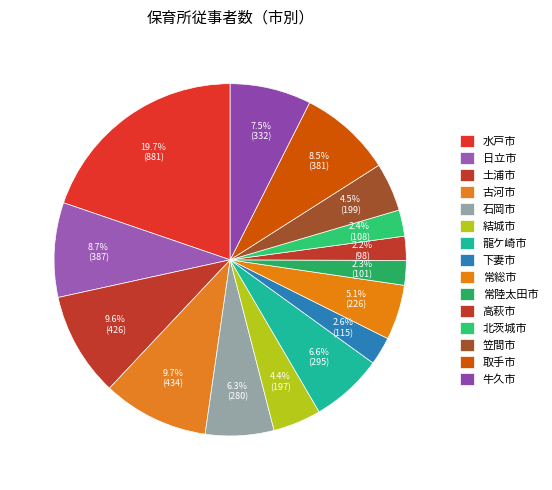

The 水戸市 slice represents 27% of the pie. True or false?

False